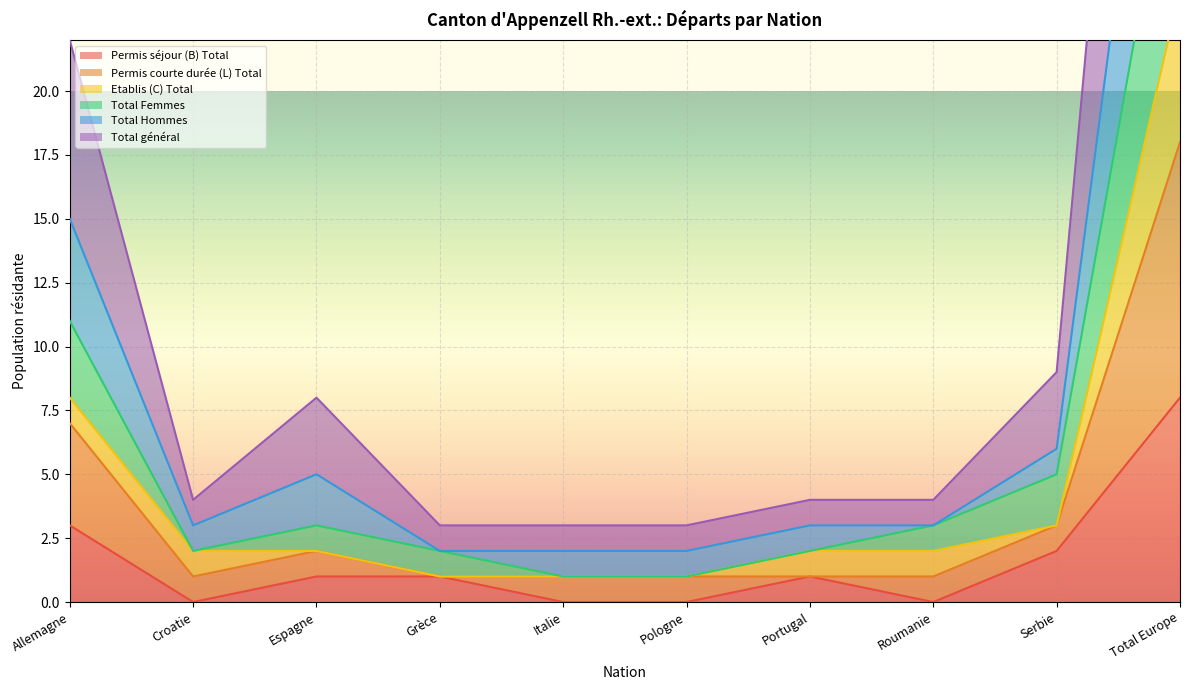

At which label is Permis séjour (B) Total closest to 4?

Allemagne